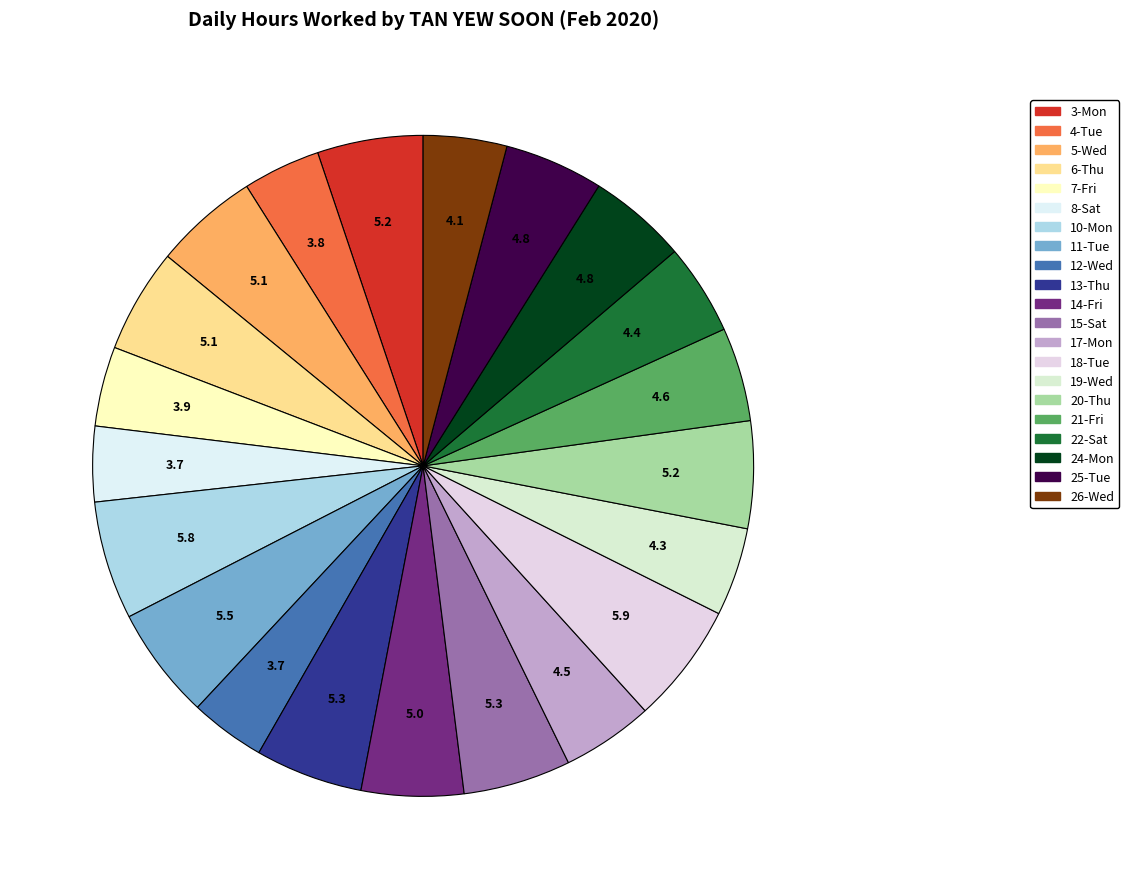

What is the ratio of the value at 22-Sat to the value at 11-Tue?

0.8